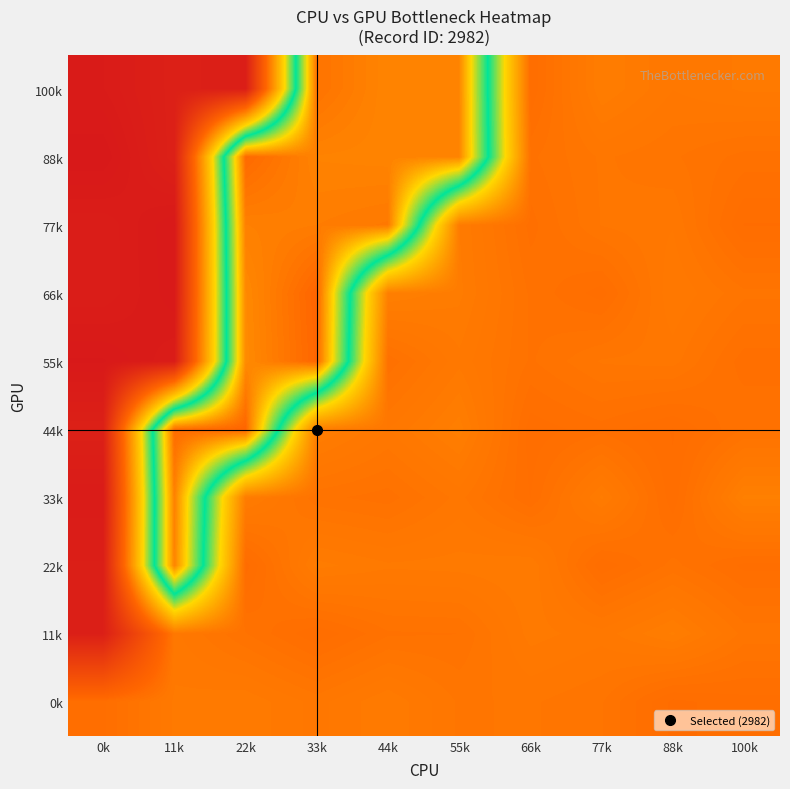

List the series in order of their peak value, lowest first.

0k, 11k, 22k, 33k, 77k, 100k, 88k, 55k, 44k, 66k